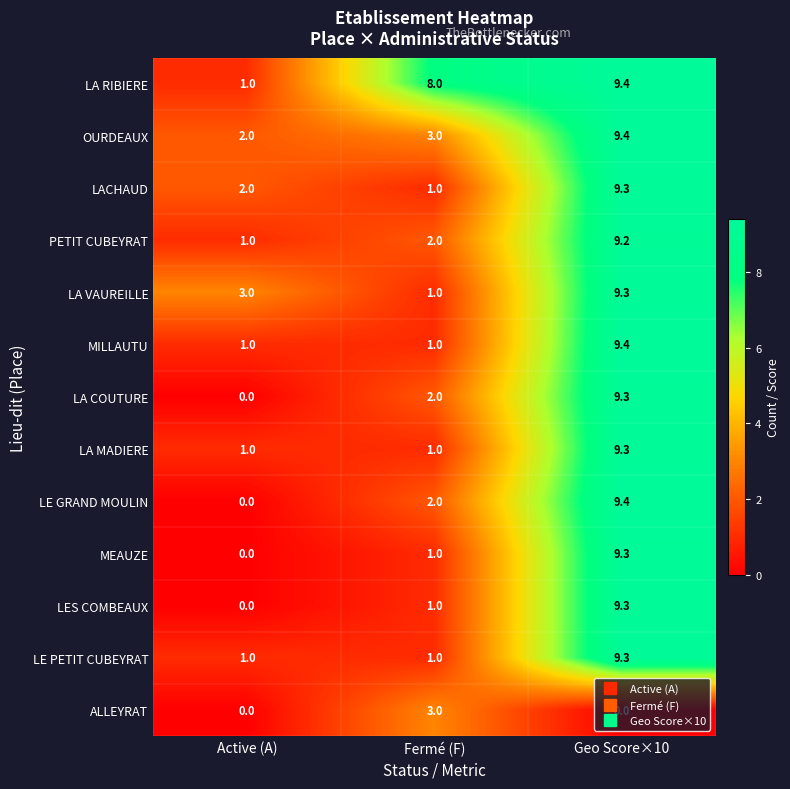

Which series has the largest total across all categories?

LA RIBIERE